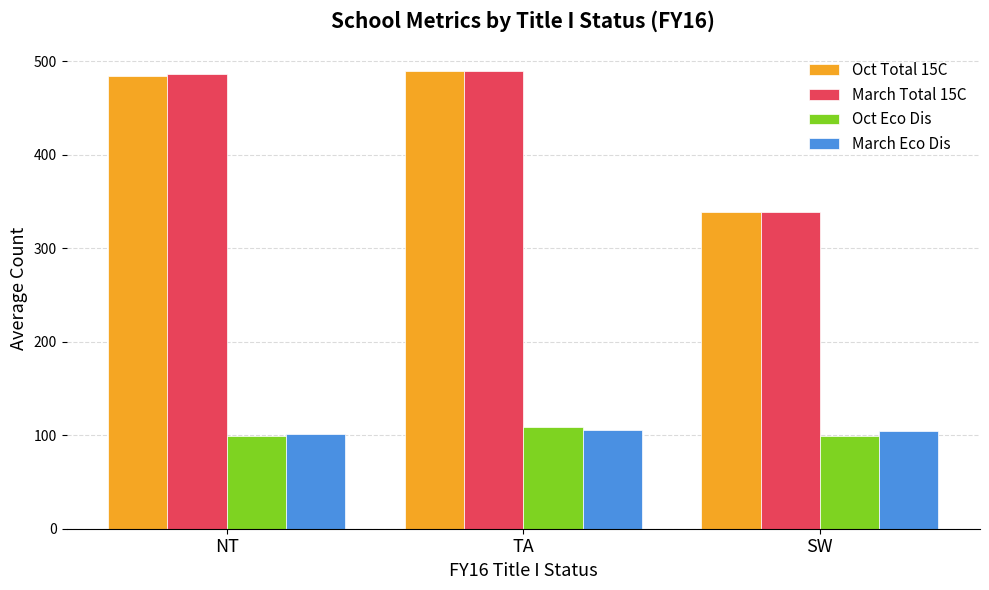

Which series changed the most between NT and SW?

March Total 15C